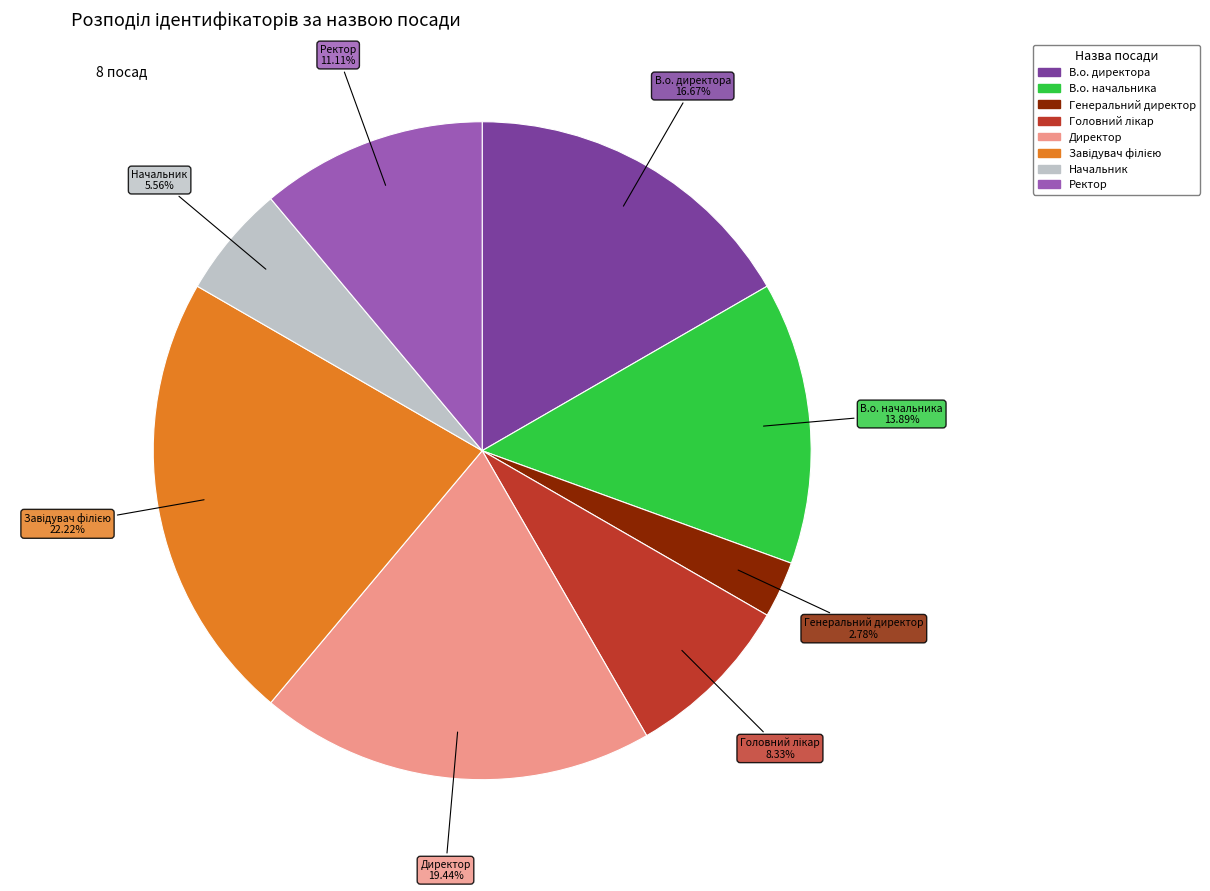

How many slices are in this pie chart?

8